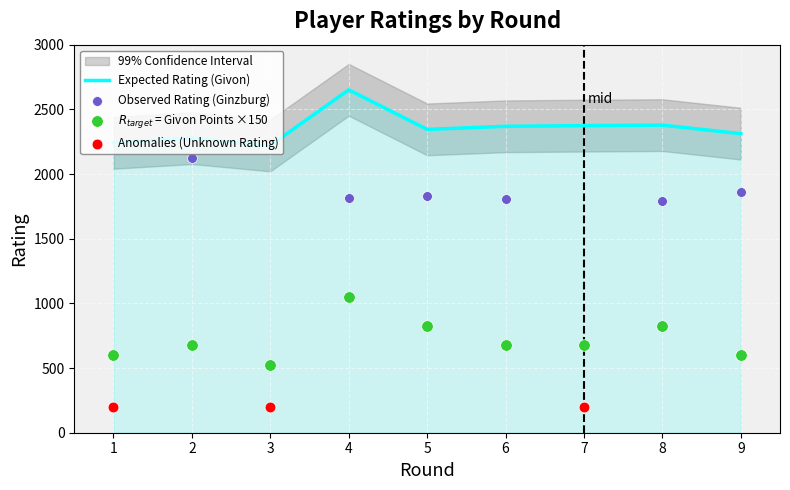

Which series contains the highest Y value?

Givon Rating